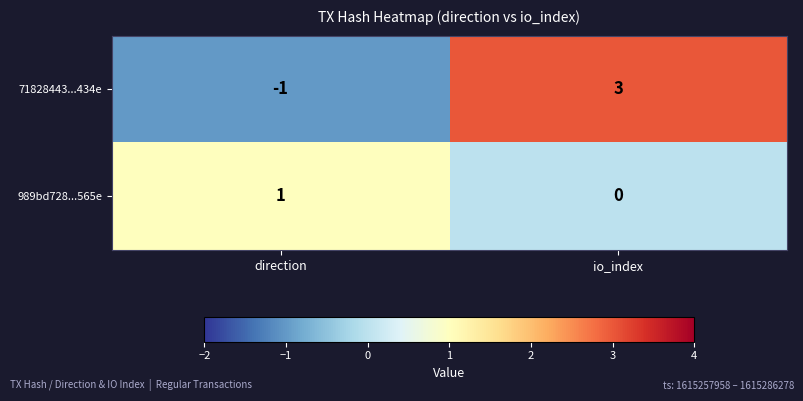

How many series are shown in this chart?

2